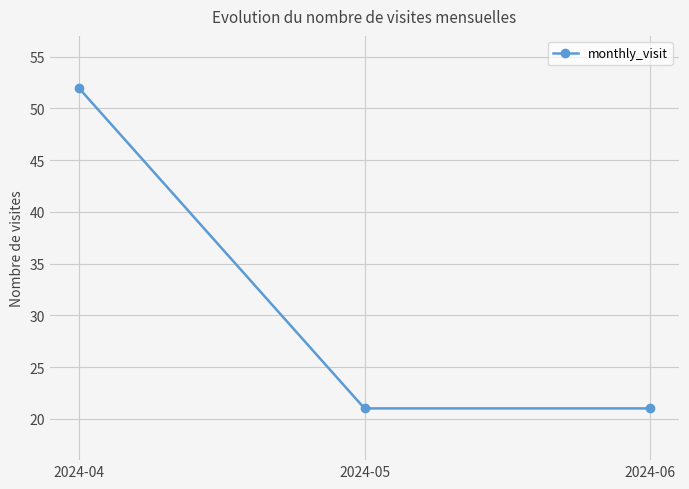

What is the change in value from 2024-04 to 2024-06?

-31